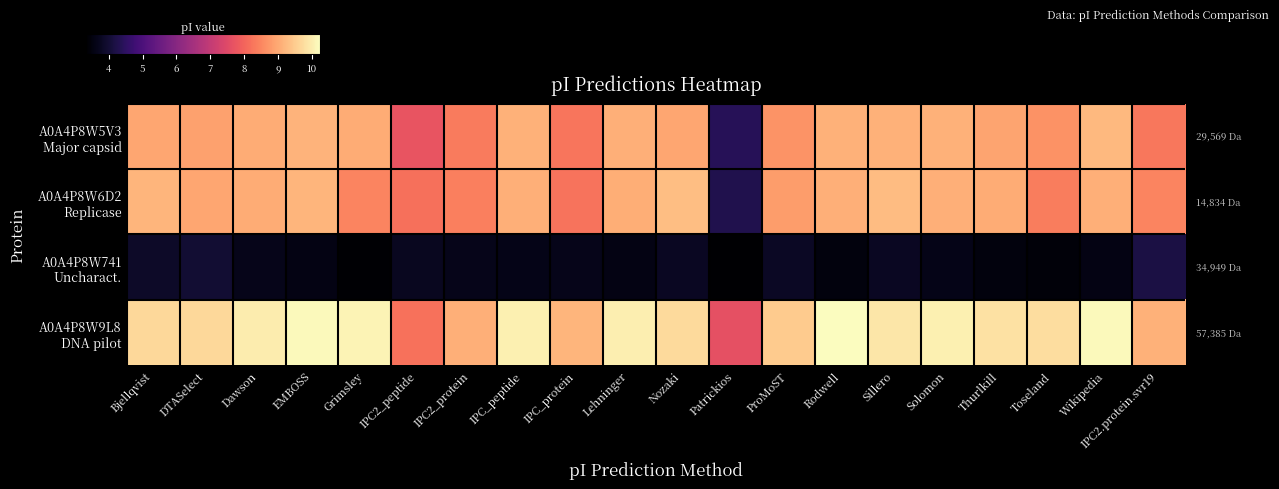

What is the total value across all series at Thurlkill?

31.3